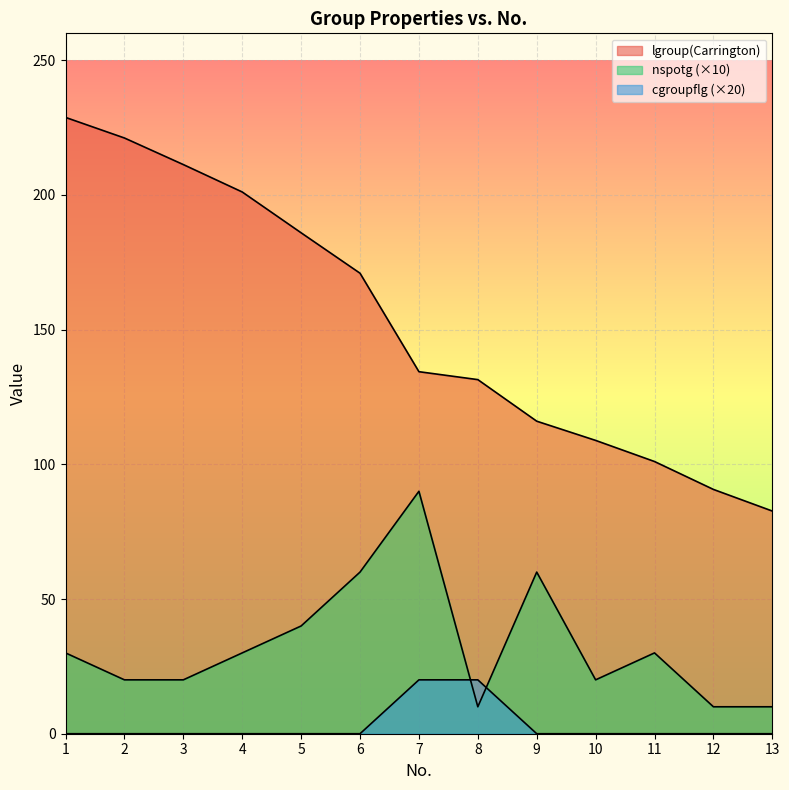

Reading left to right, list all the values displayed in this chart.

lgroup(Carrington): 228.8	221.1	211.3	201.1	186.0	170.9	134.4	131.5	116.0	108.9	101.0	90.7	82.7
nspotg: 30.0	20.0	20.0	30.0	40.0	60.0	90.0	10.0	60.0	20.0	30.0	10.0	10.0
cgroupflg: 0.0	0.0	0.0	0.0	0.0	0.0	20.0	20.0	0.0	0.0	0.0	0.0	0.0